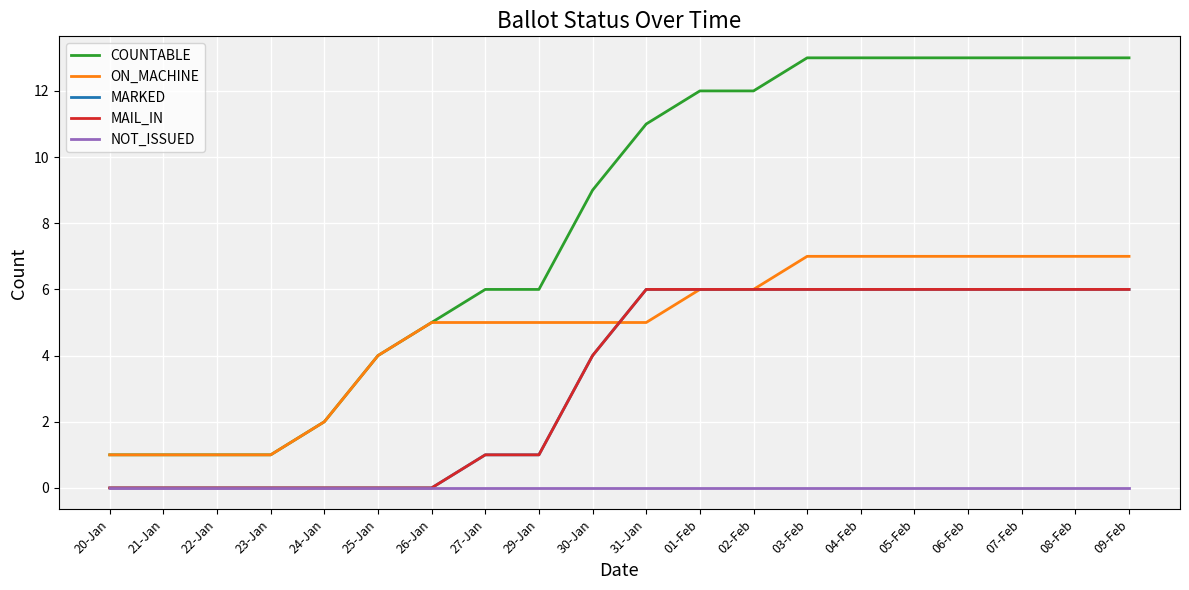

At 31-Jan, list the series in order from smallest to largest.

NOT_ISSUED, ON_MACHINE, MARKED, MAIL_IN, COUNTABLE